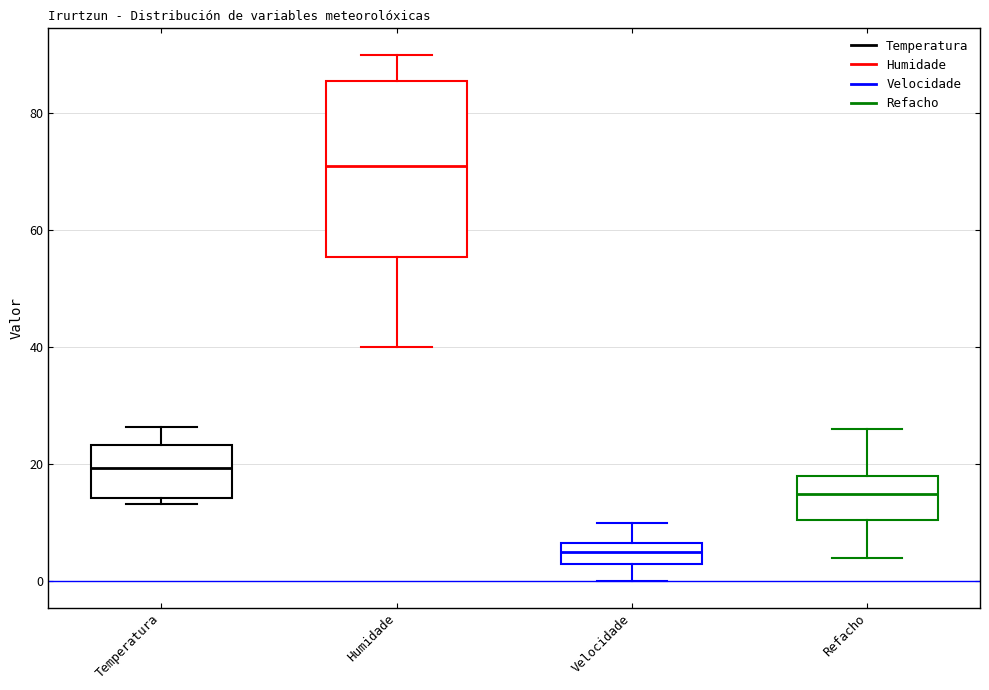

Which box is the tallest, from its lower edge to its upper edge?

Humidade